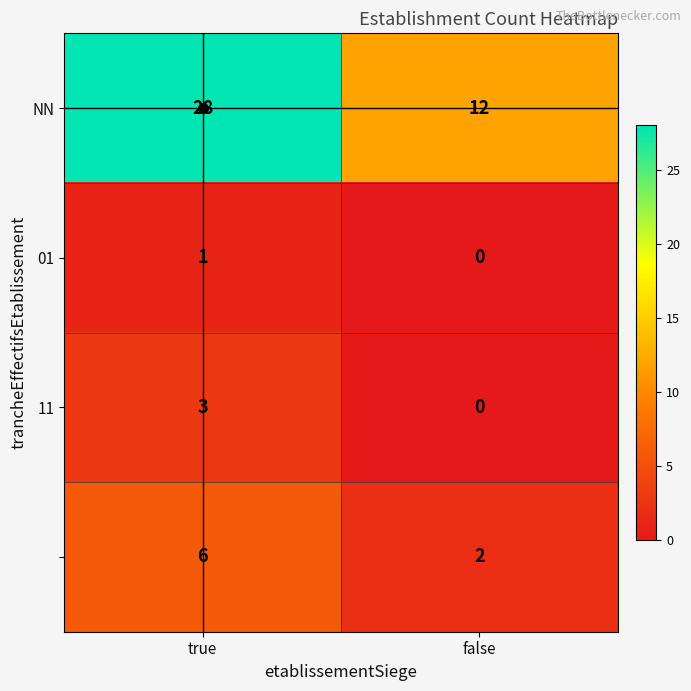

What is the total value across all series at true?

38